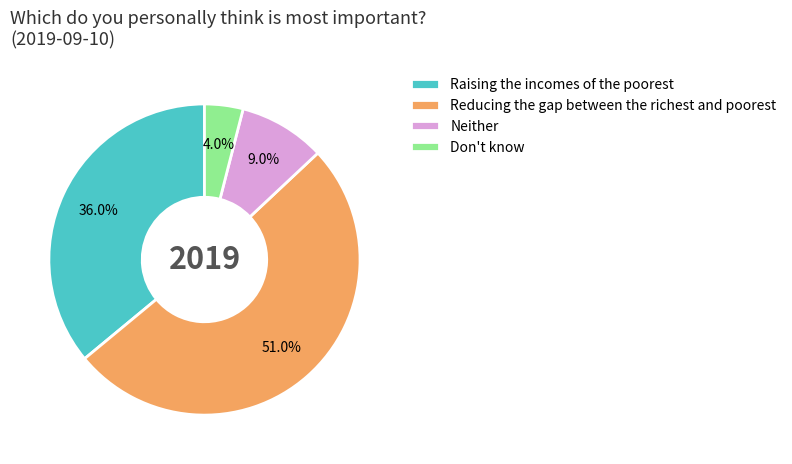

Is there any slice that represents more than half of the pie?

Yes